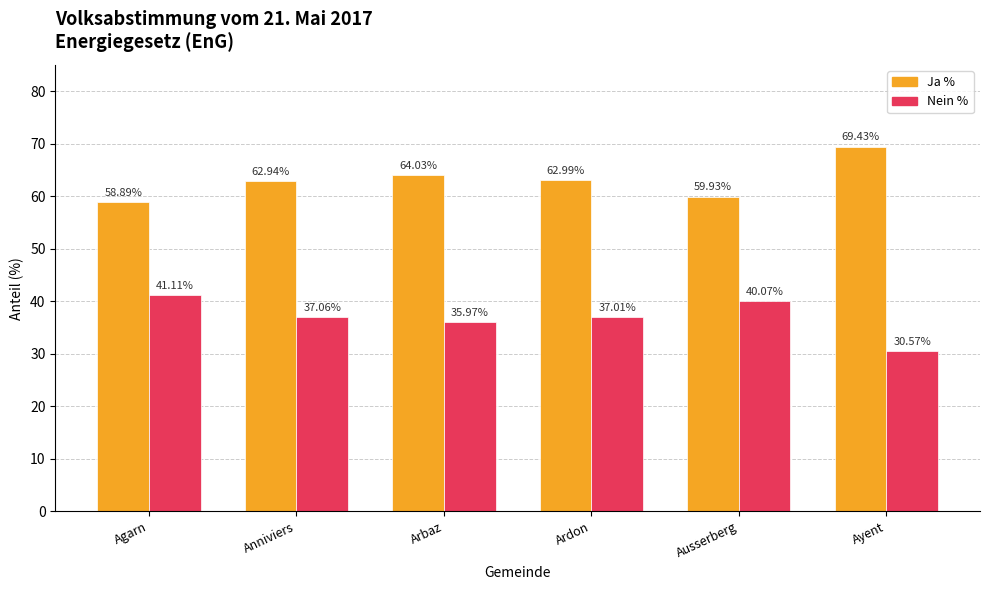

What is the difference between the second highest and second lowest values in the Nein % series?

4.1